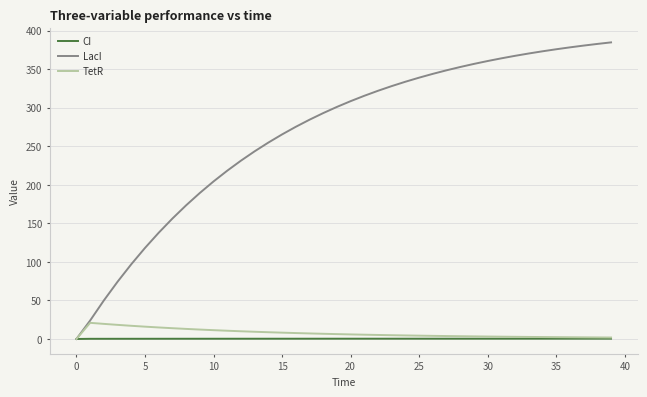

Which series has the largest total across all categories?

LacI